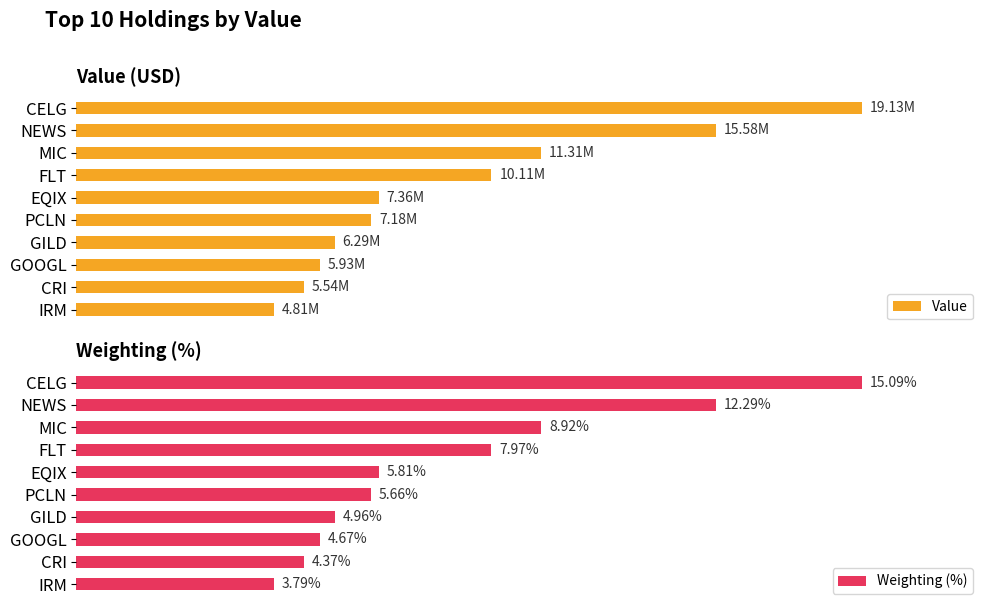

What is the difference between the highest and lowest values at FLT?

10105992.0